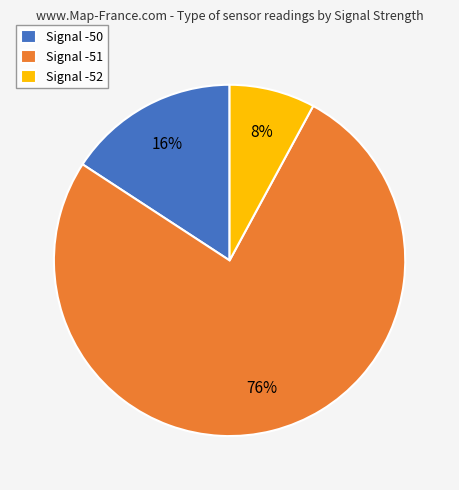

To the nearest percent, what is the combined percentage of Signal -52 and Signal -50?

24%